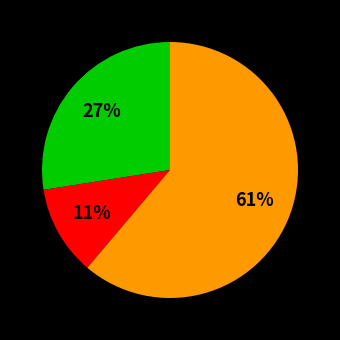

To the nearest percent, what is the average slice percentage?

33%